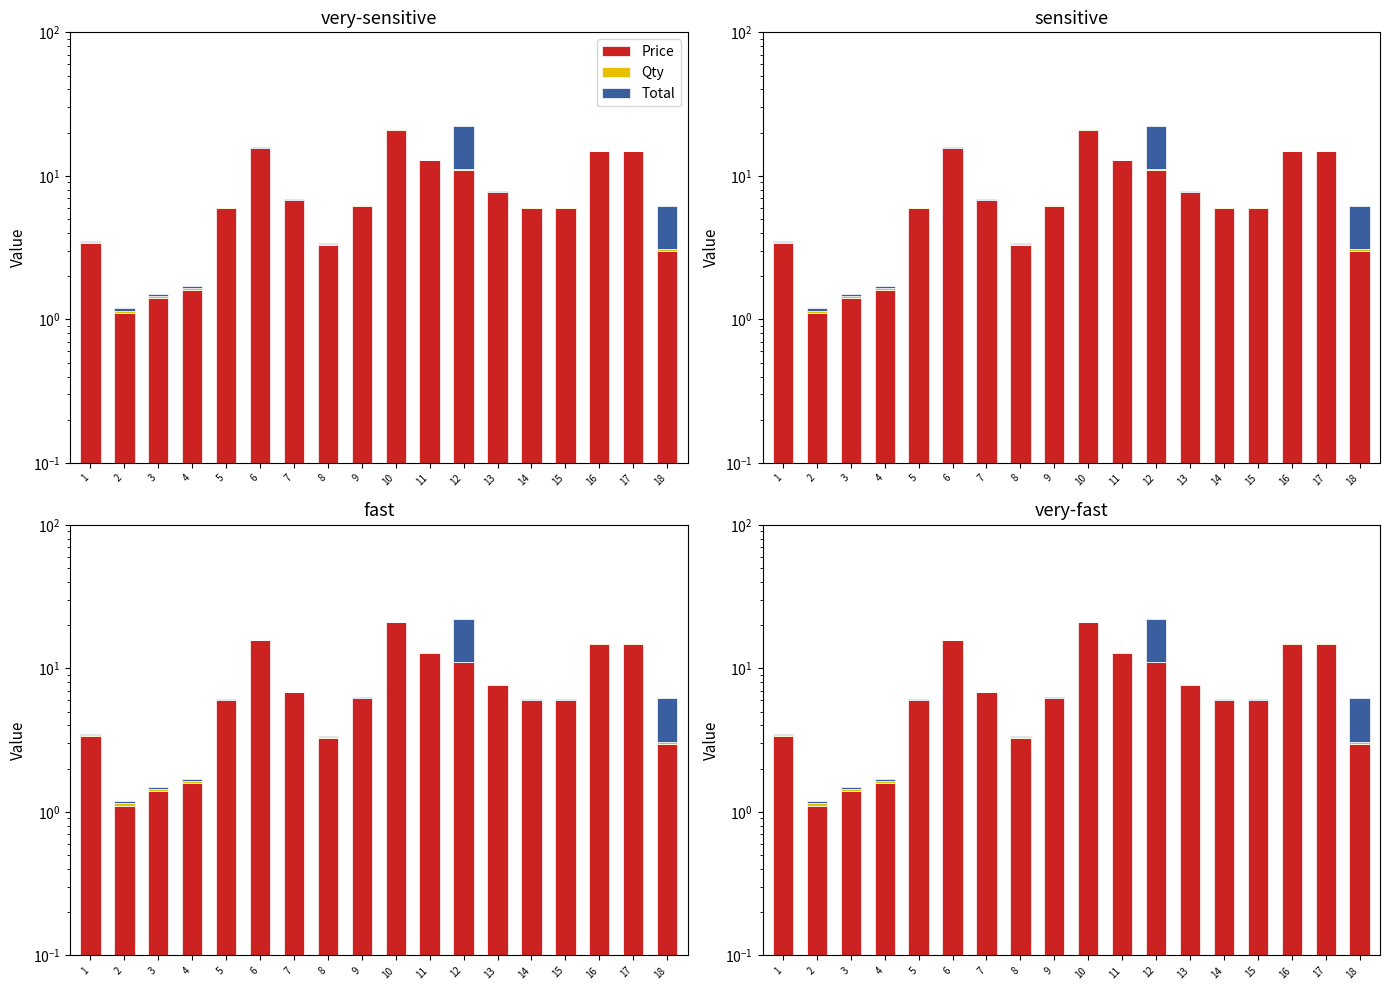

What is the sum of the Total values at 5 and 2?

0.1